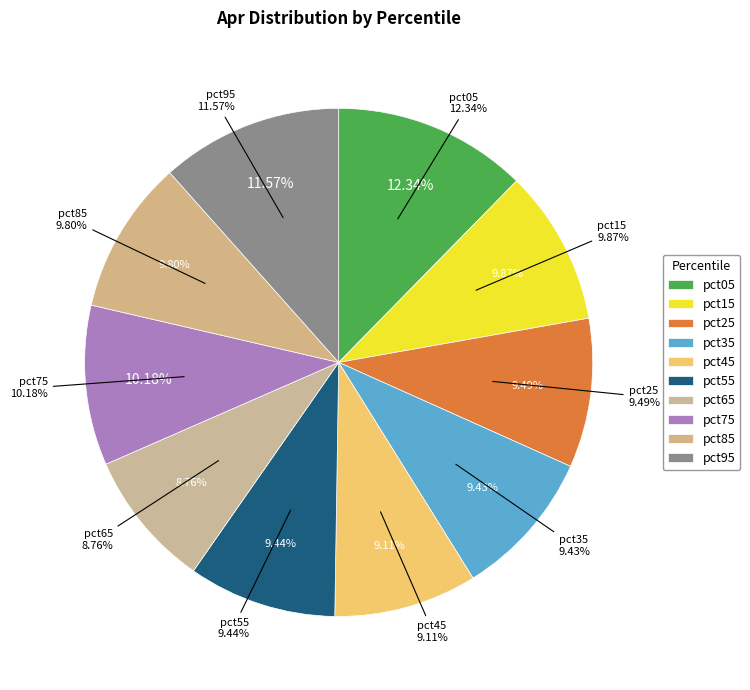

To the nearest percent, what percentage of the pie is pct65?

9%